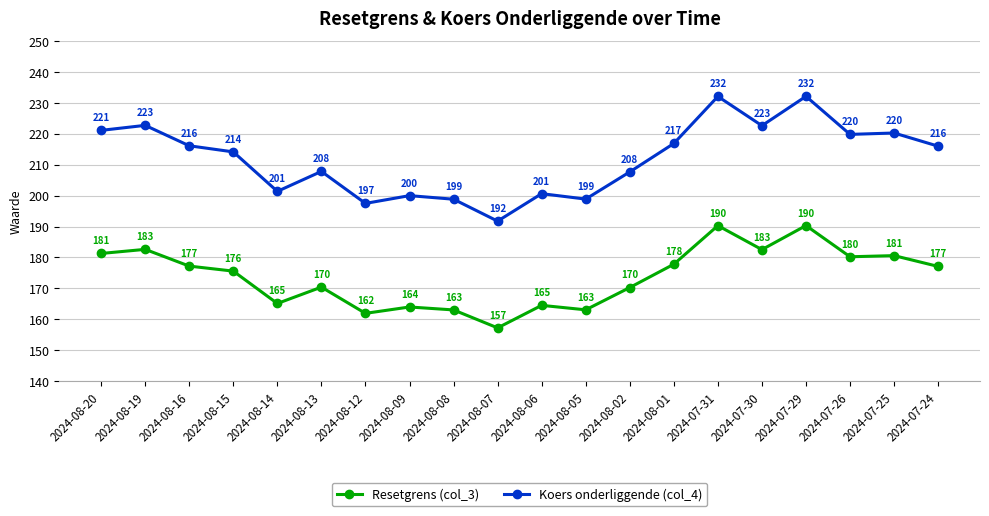

What is the label of the 15th point from the right?

2024-08-13